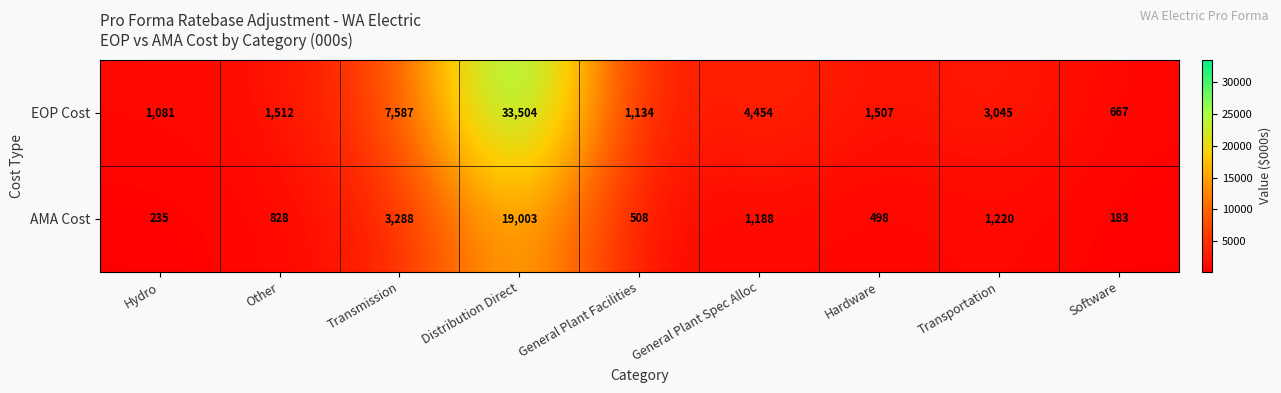

Which category has the highest value across all series?

Distribution Direct